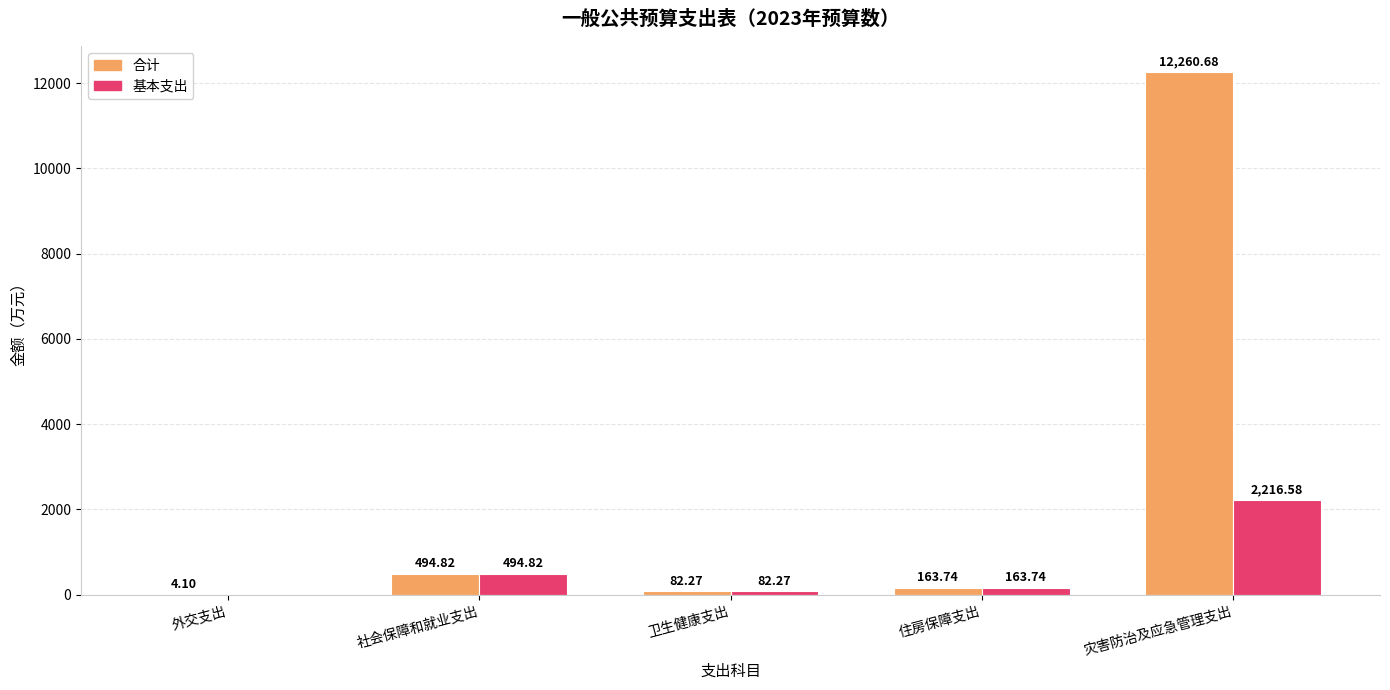

Which category has the highest value in the 基本支出 series?

灾害防治及应急管理支出